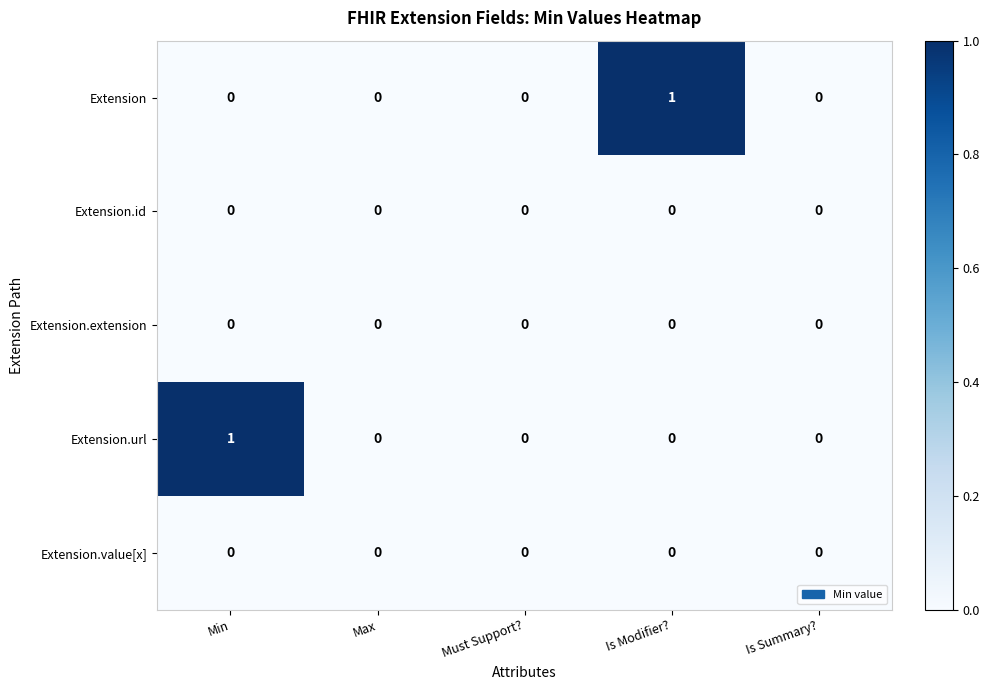

Which category has the highest value in the Extension.url series?

Min